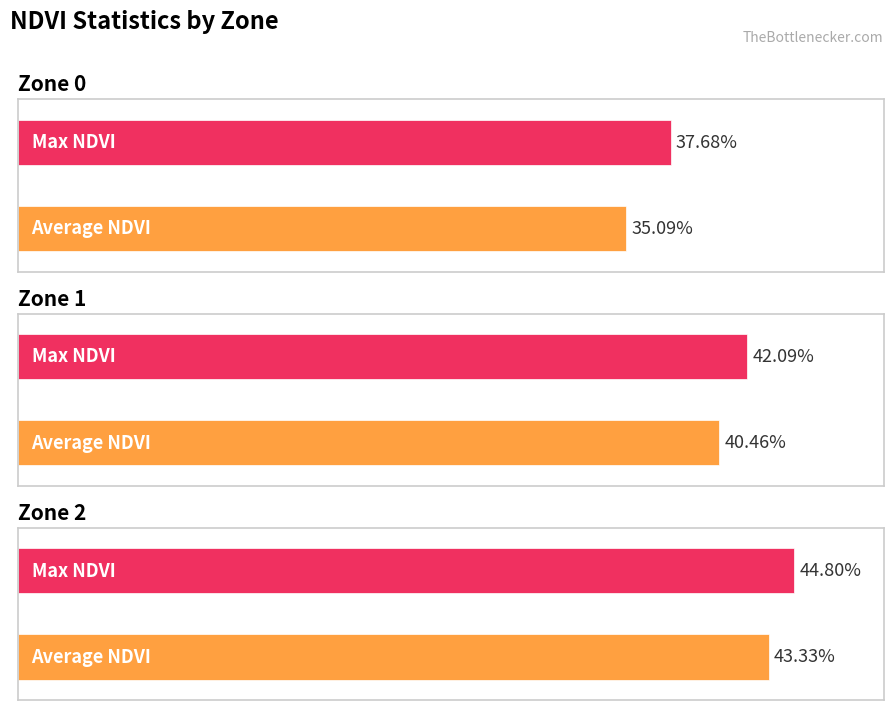

The Max NDVI series shows 0.4 at Zone 1. True or false?

True